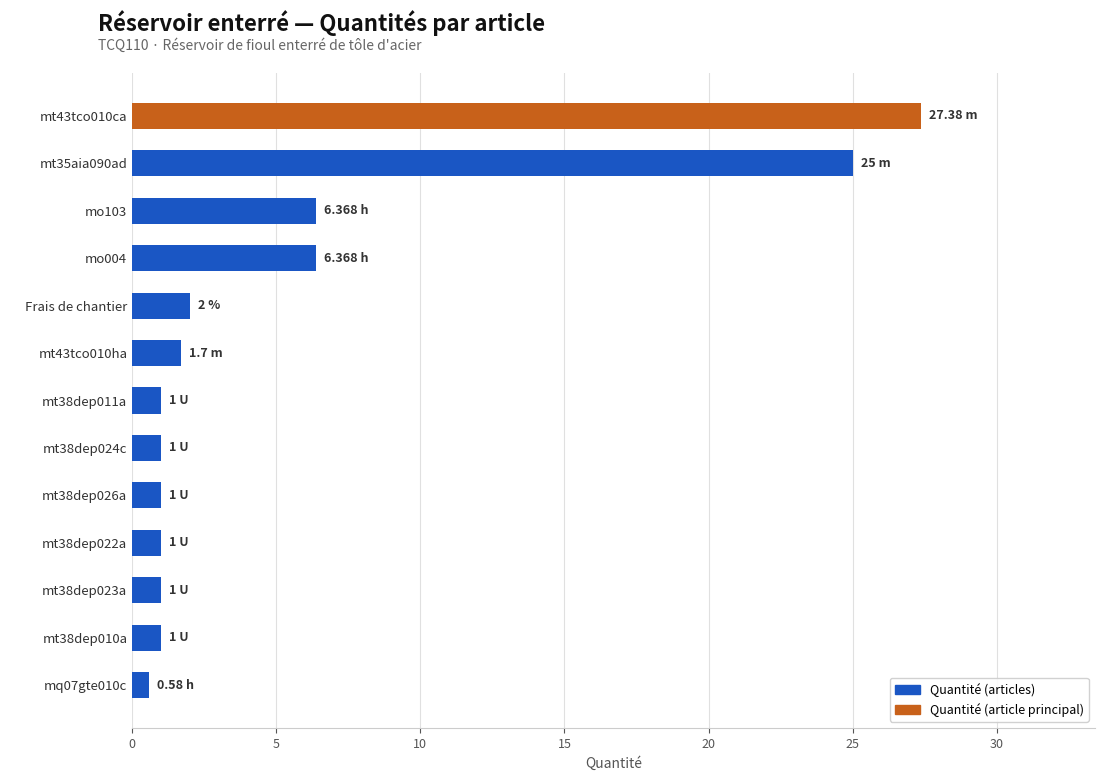

What is the change in value from mo103 to mt43tco010ha?

-4.7